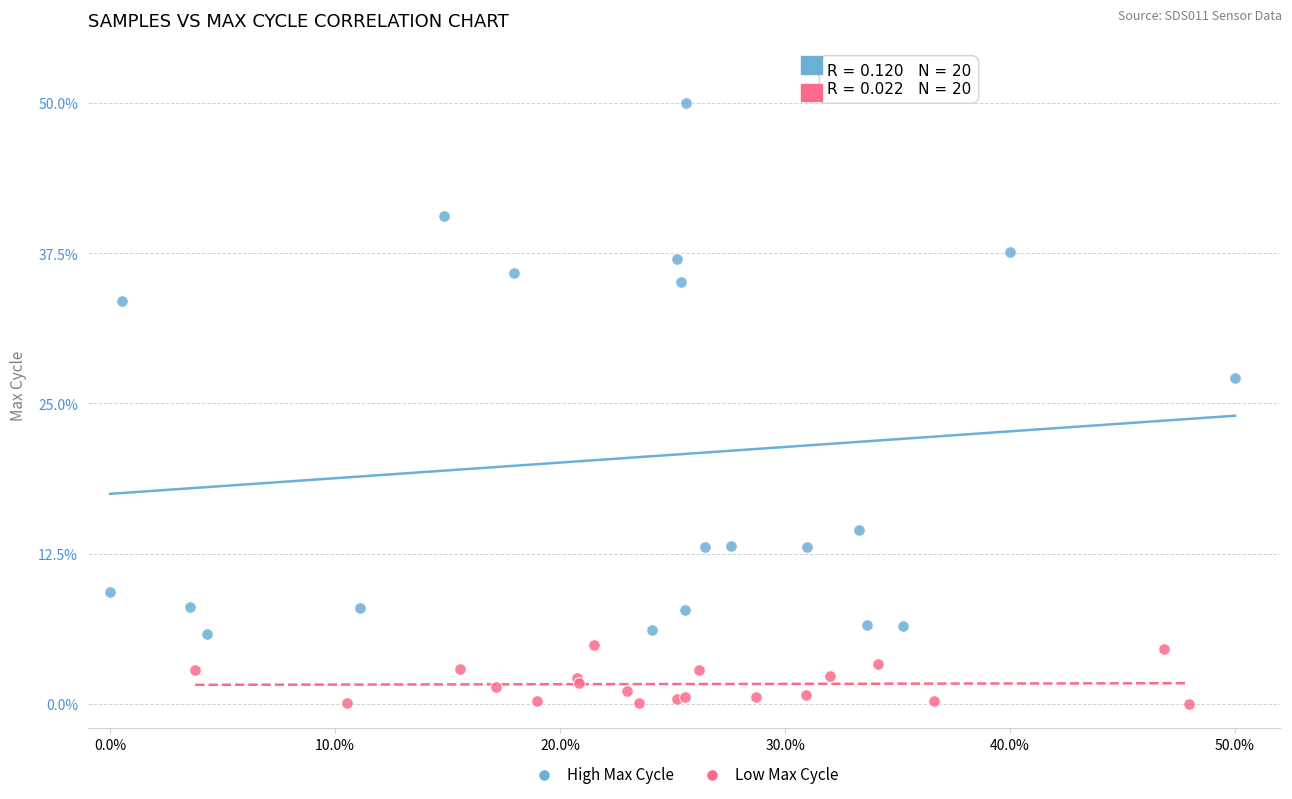

Which series contains the highest Y value?

High Max Cycle